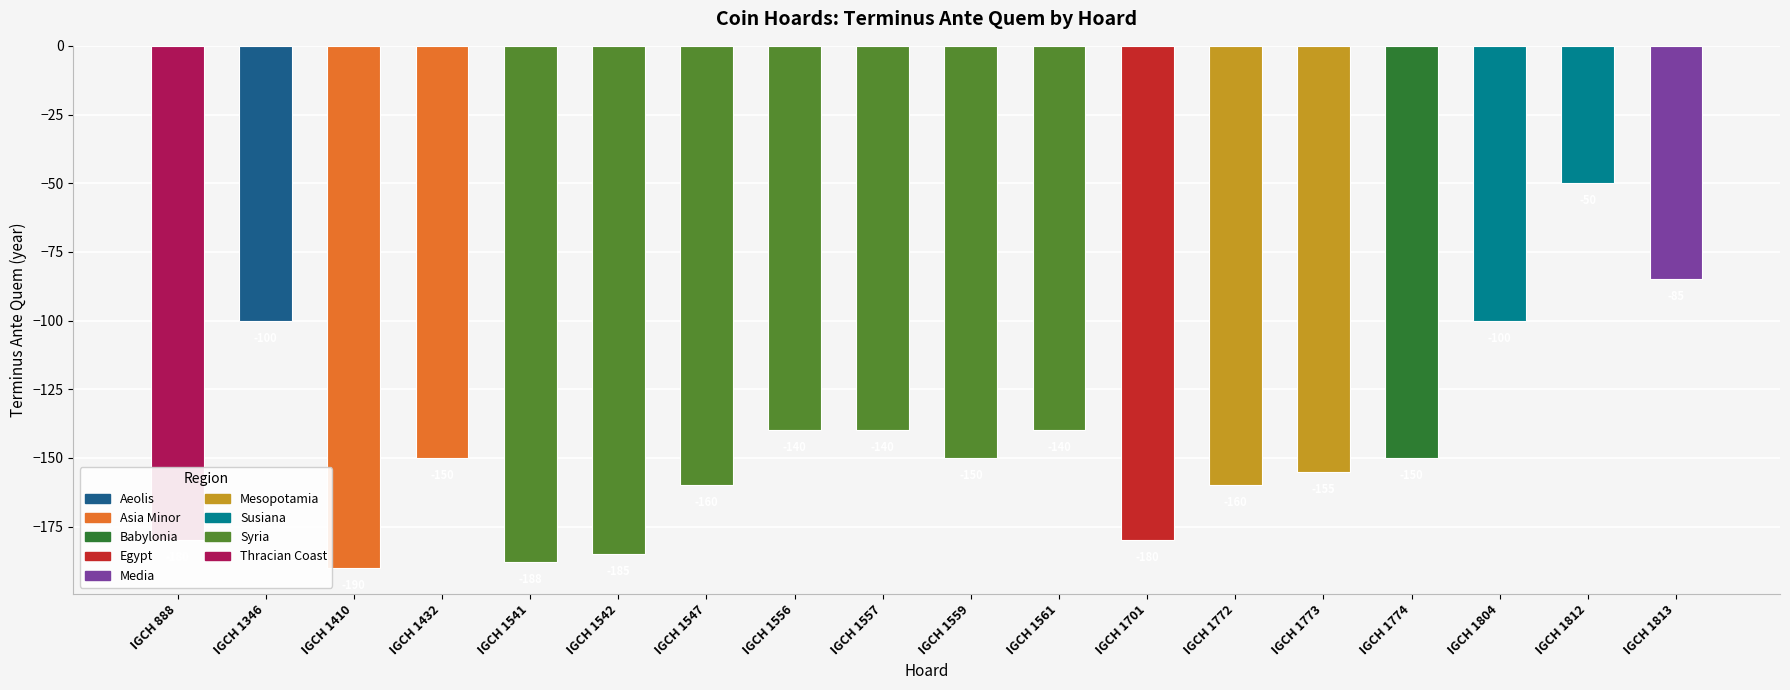

Does the chart contain any negative values?

Yes